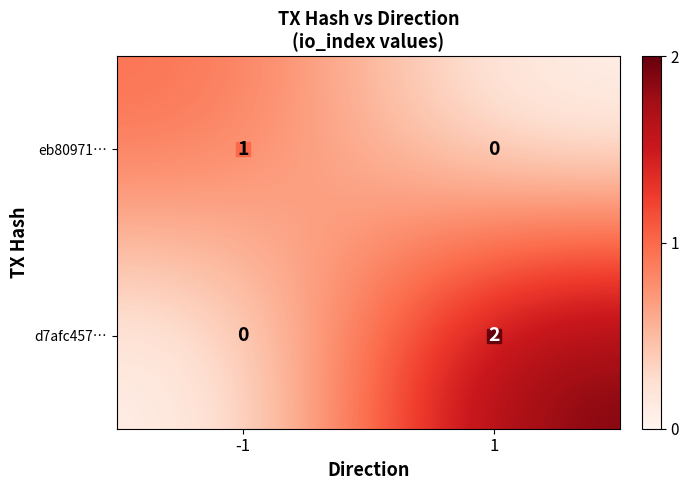

Which series has the largest total across all categories?

d7afc457…